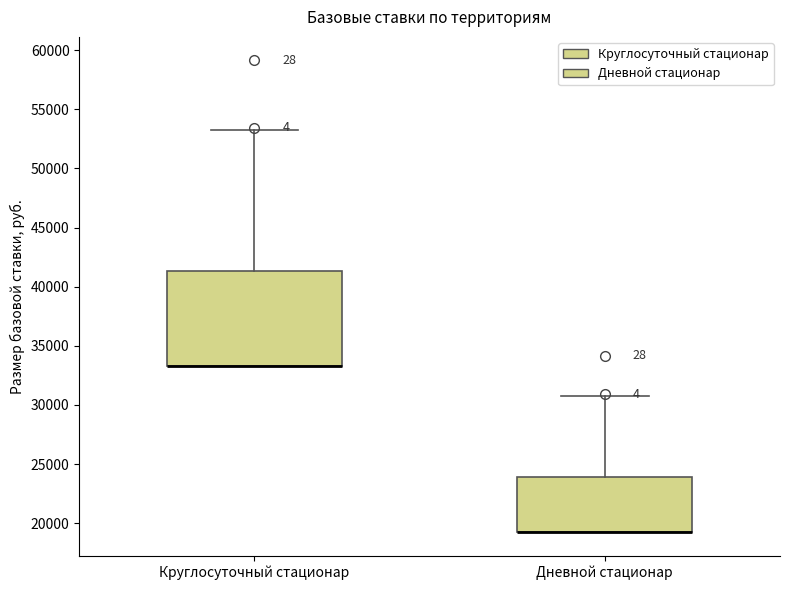

Reading left to right, transcribe this box plot: for each box, give where its median line is, the range the box spans, and where its two whiskers end, as read against the y-axis. The values are not printed on the chart, so give them approximately, as read against the axis.

Круглосуточный стационар: median 33500 (drawn on the box's lower edge), box 33500 to 41500, whiskers 33500 to 53000
Дневной стационар: median 19000 (drawn on the box's lower edge), box 19000 to 24000, whiskers 19000 to 31000